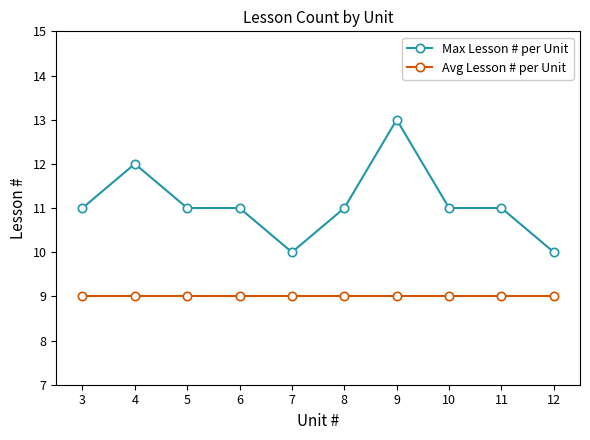

What is the value of the Max Lesson # per Unit point at the 1st from the left?

11